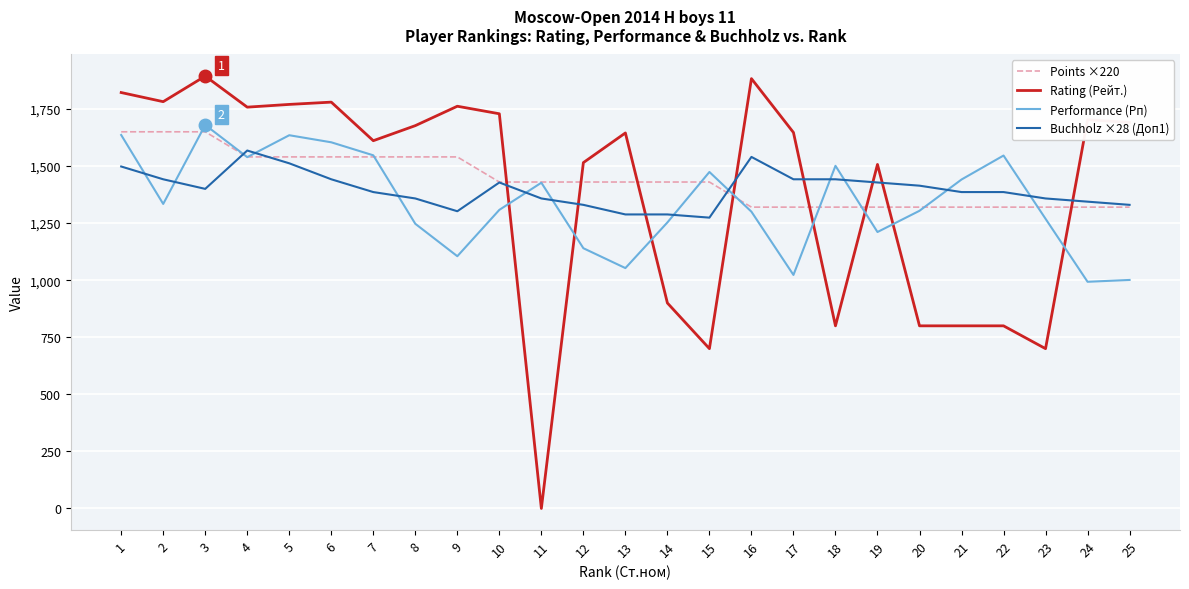

Which series changed the most between 6 and 24?

Performance (Рп)